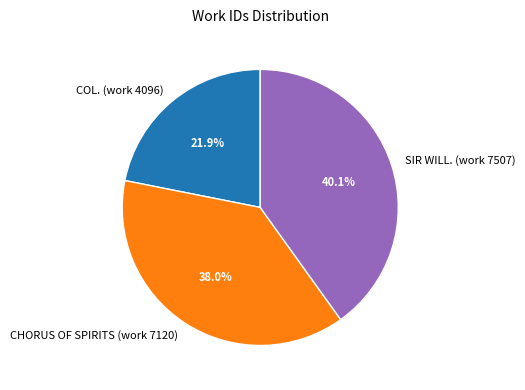

Rank the categories by value from lowest to highest.

COL. (work 4096), CHORUS OF SPIRITS (work 7120), SIR WILL. (work 7507)